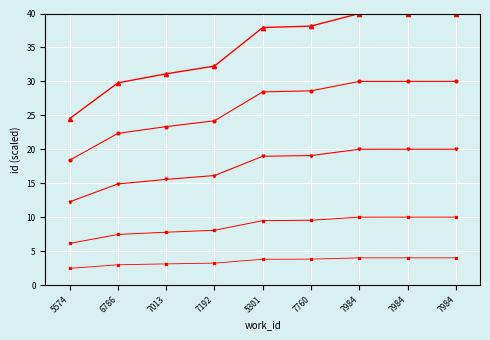

How many lines are shown in the chart?

5